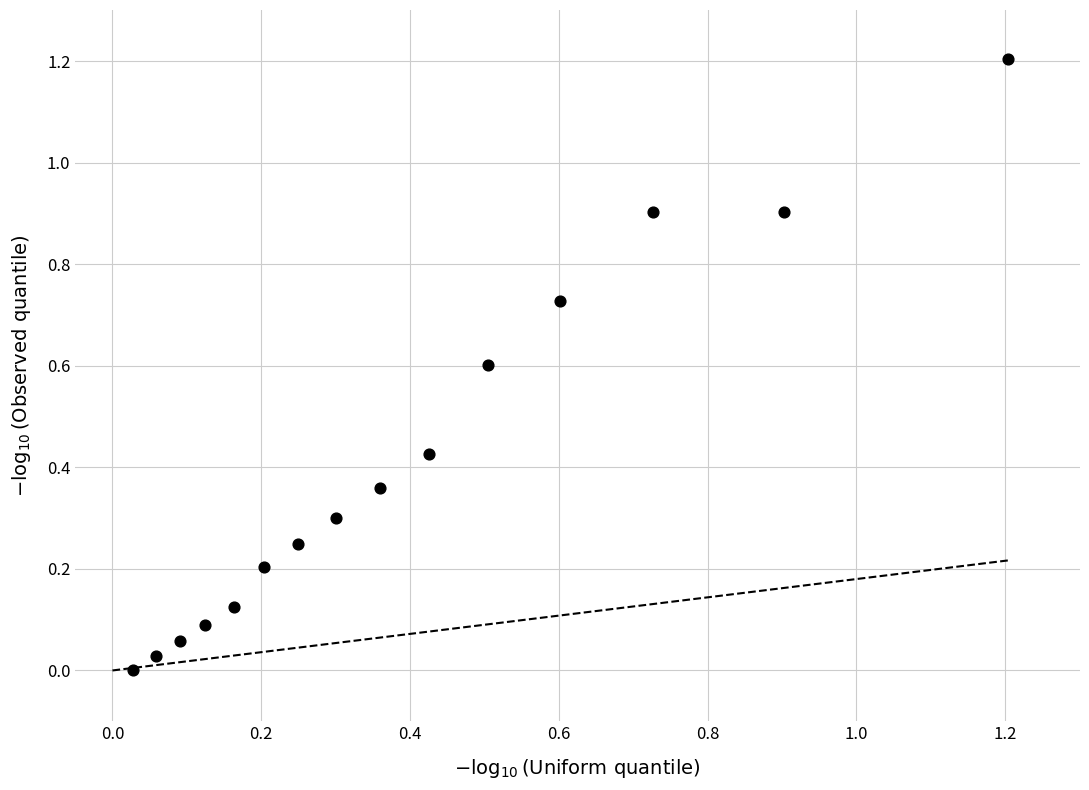

What is the range of Y values (max minus min)?

1.2